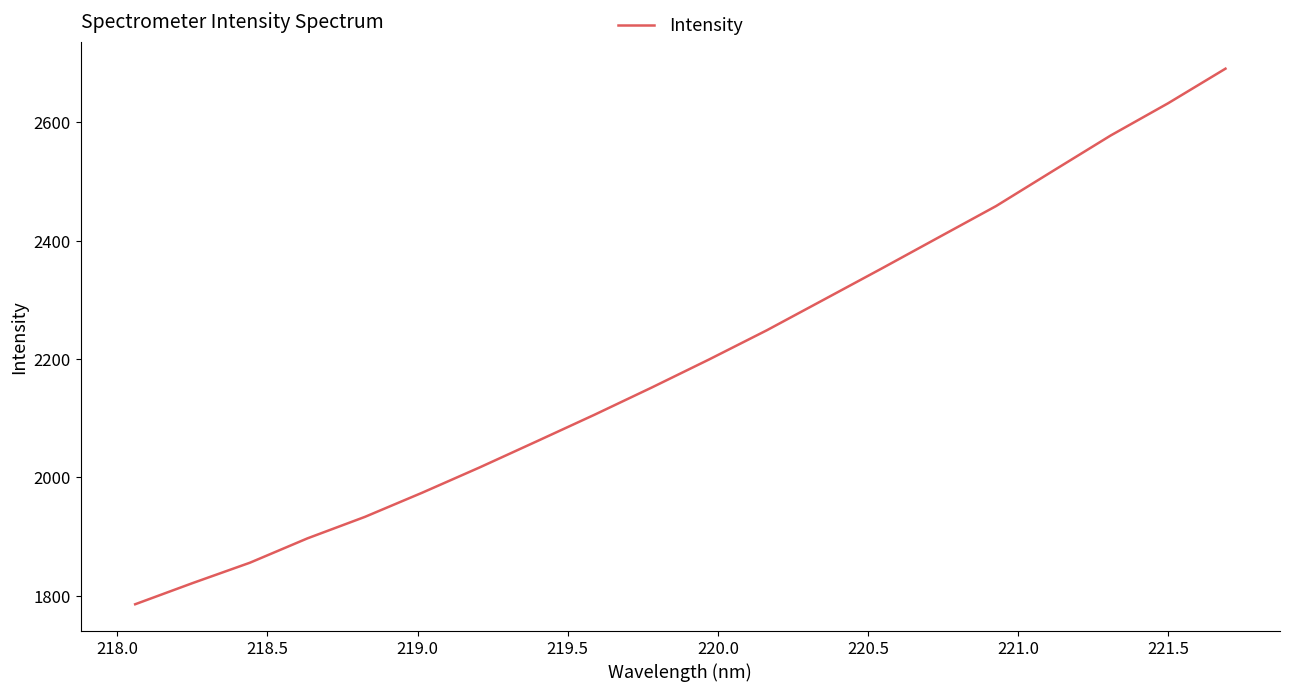

What is the difference between the maximum and minimum values?

905.2